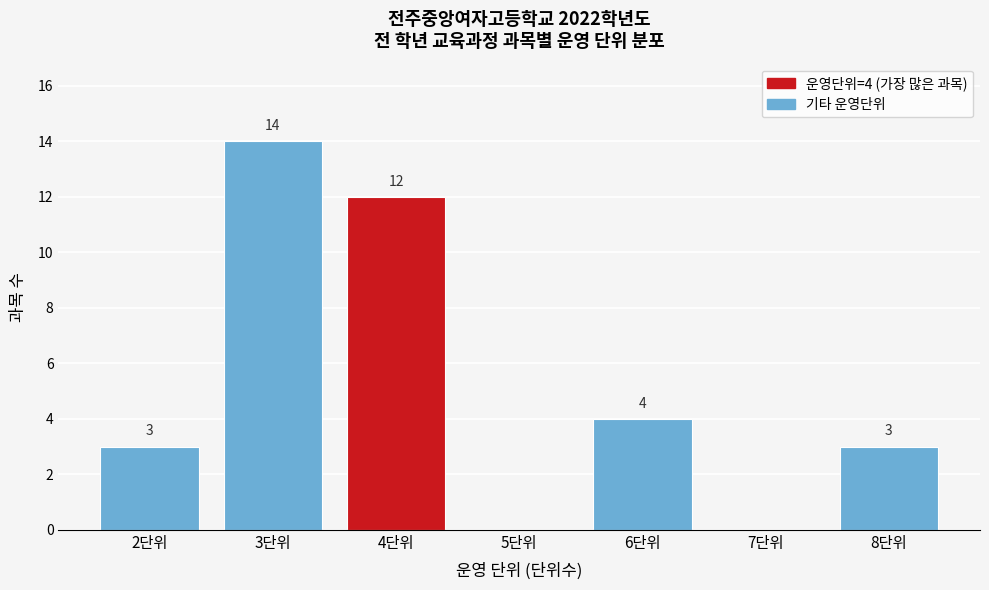

Reading left to right, extract all data points from this chart.

2단위=3	3단위=14	4단위=12	5단위=0	6단위=4	7단위=0	8단위=3